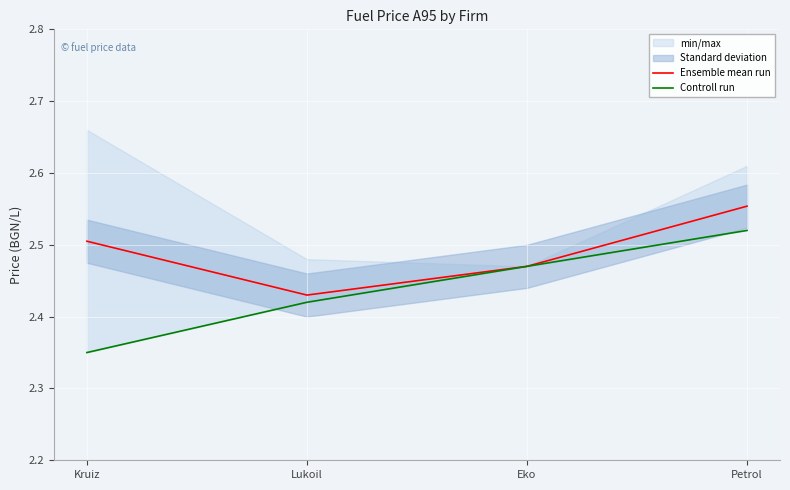

What is the sum of all Ensemble mean run values?

10.0